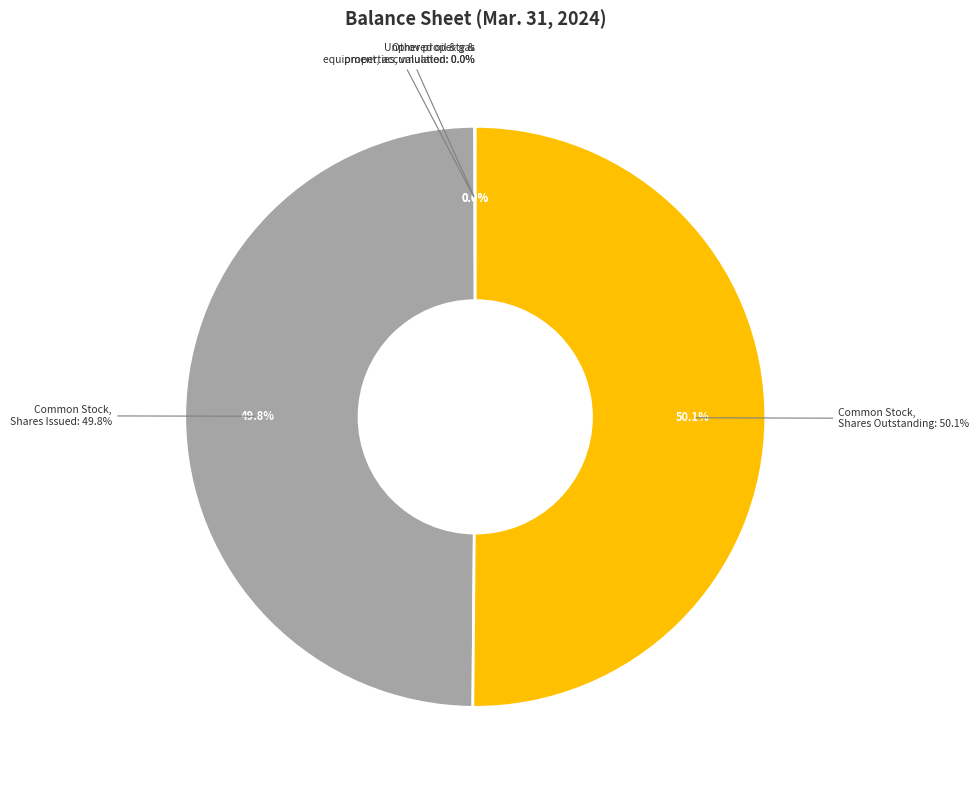

To the nearest percent, what is the average slice percentage?

25%